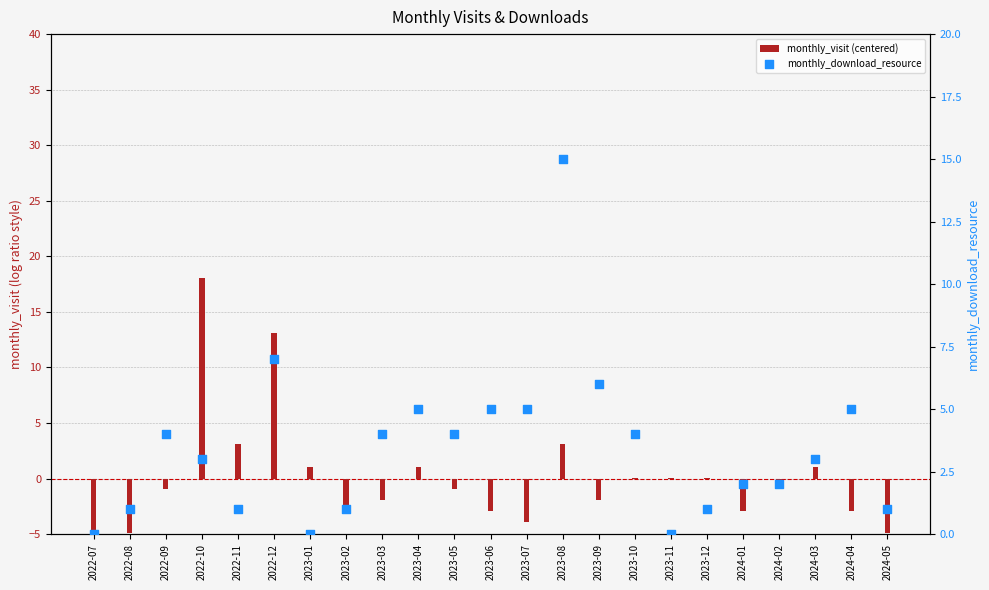

Which series reaches the maximum Y coordinate?

monthly_visit (centered)